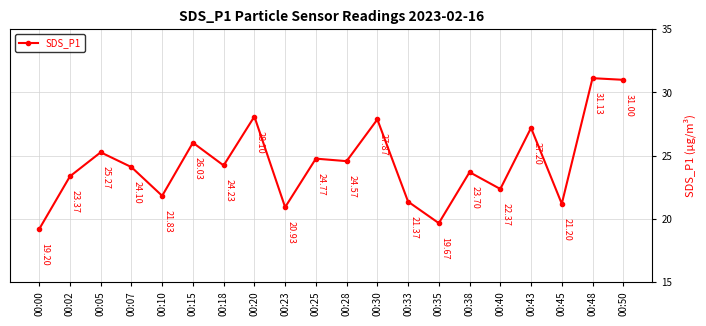

Reading right to left, extract all data points from this chart.

00:50=31.0	00:48=31.1	00:45=21.2	00:43=27.2	00:40=22.4	00:38=23.7	00:35=19.7	00:33=21.4	00:30=27.9	00:28=24.6	00:25=24.8	00:23=20.9	00:20=28.1	00:18=24.2	00:15=26.0	00:10=21.8	00:07=24.1	00:05=25.3	00:02=23.4	00:00=19.2